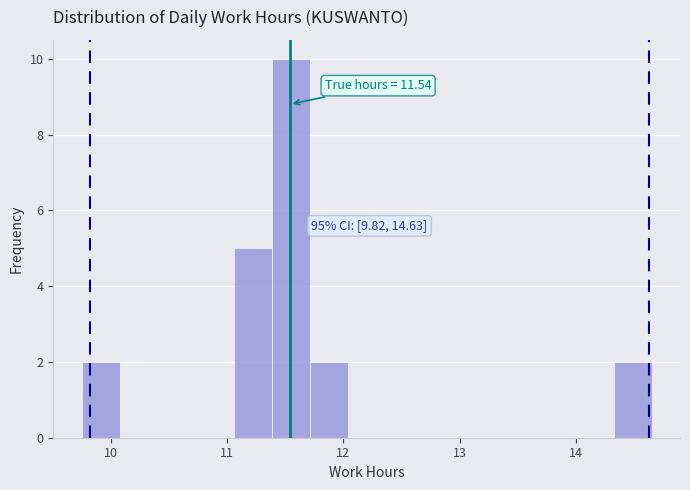

Read against the x-axis, roughly where is the centre of the tallest bar?

11.5